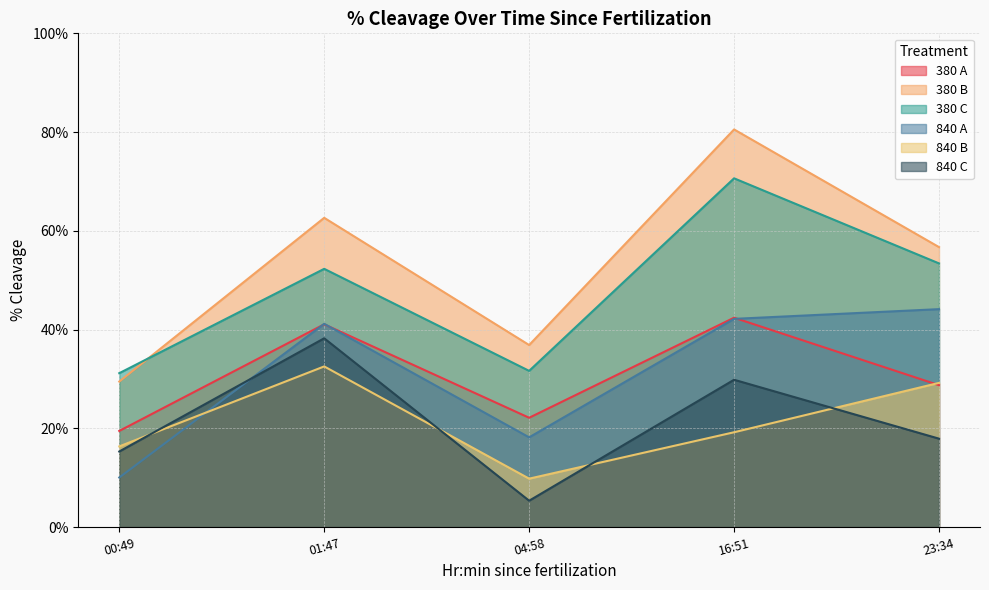

Reading left to right, what are all the values shown in this chart?

380 A: 0.2	0.4	0.2	0.4	0.3
380 B: 0.3	0.6	0.4	0.8	0.6
380 C: 0.3	0.5	0.3	0.7	0.5
840 A: 0.1	0.4	0.2	0.4	0.4
840 B: 0.2	0.3	0.1	0.2	0.3
840 C: 0.2	0.4	0.1	0.3	0.2